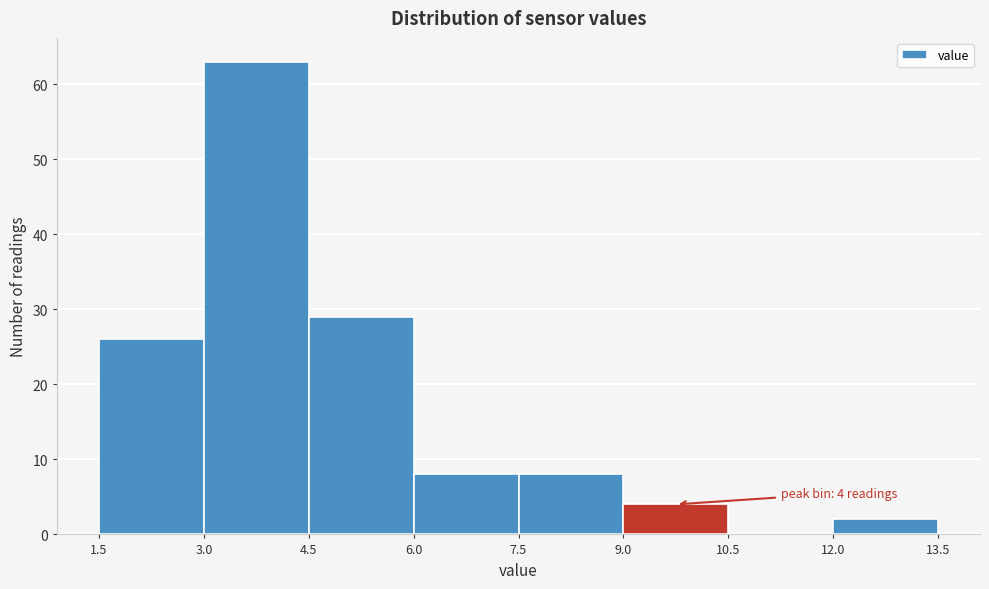

Which range on the x-axis has the tallest bar?

3.0 to 4.5